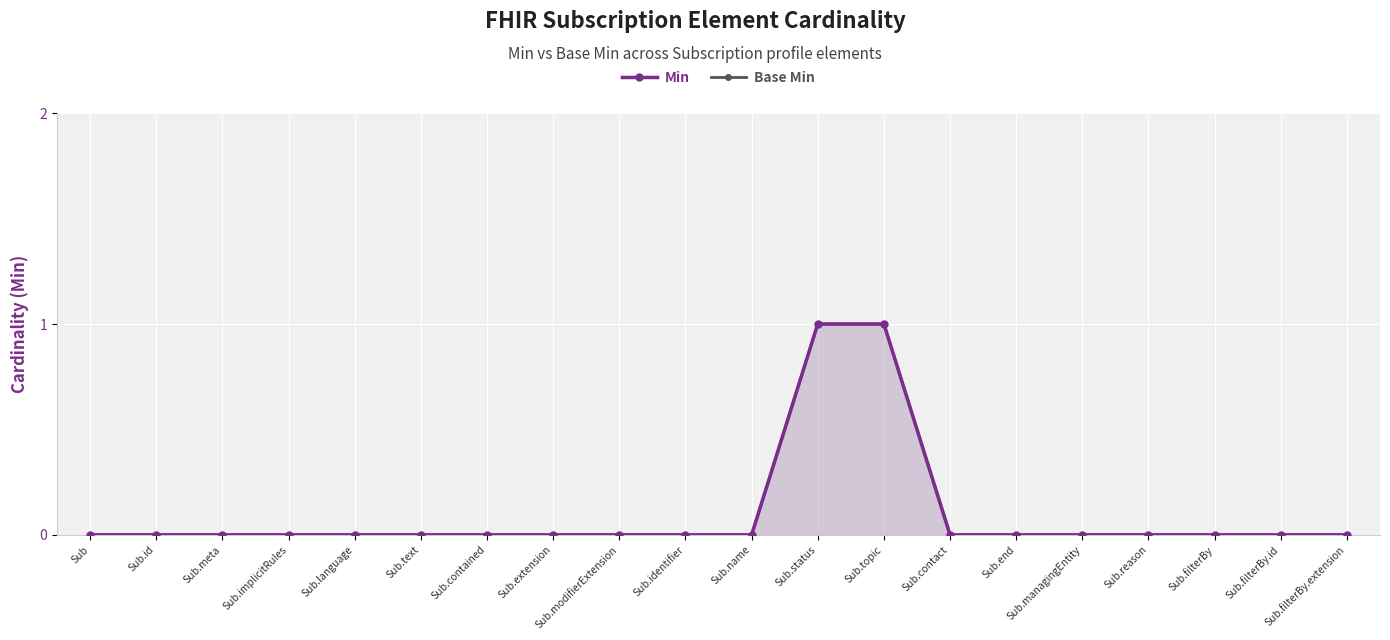

Reading right to left, what are all the values shown in this chart?

Min: 0	0	0	0	0	0	0	1	1	0	0	0	0	0	0	0	0	0	0	0
Base Min: 0	0	0	0	0	0	0	1	1	0	0	0	0	0	0	0	0	0	0	0